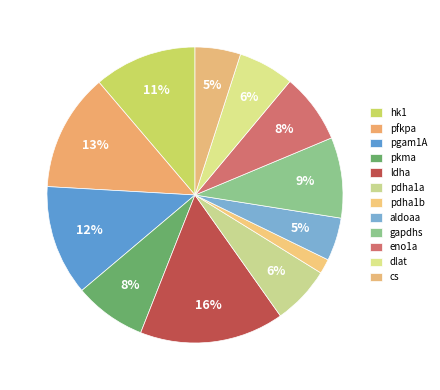

To the nearest percent, what portion does dlat represent?

6%